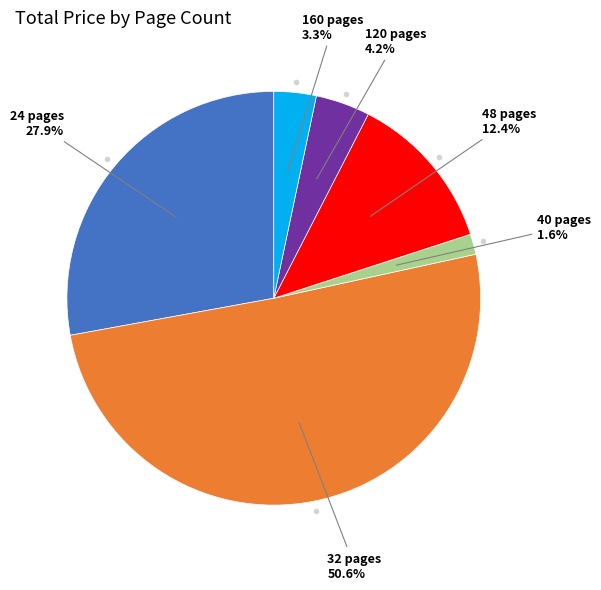

How many slices are in this pie chart?

6